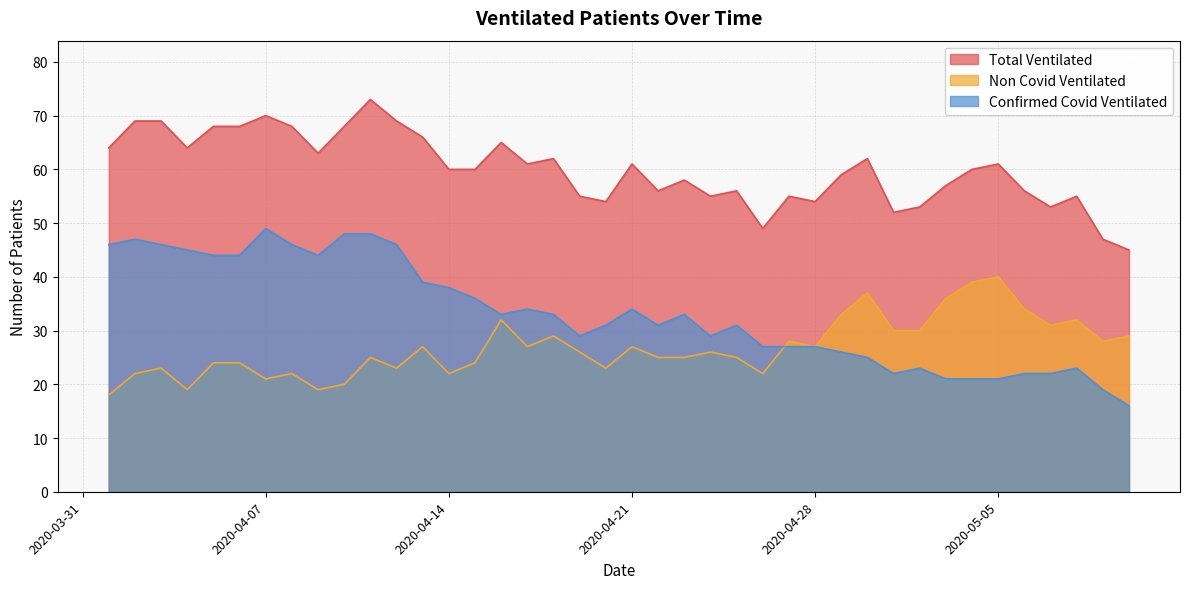

Read the Non Covid Ventilated value at 2020-05-08.

32